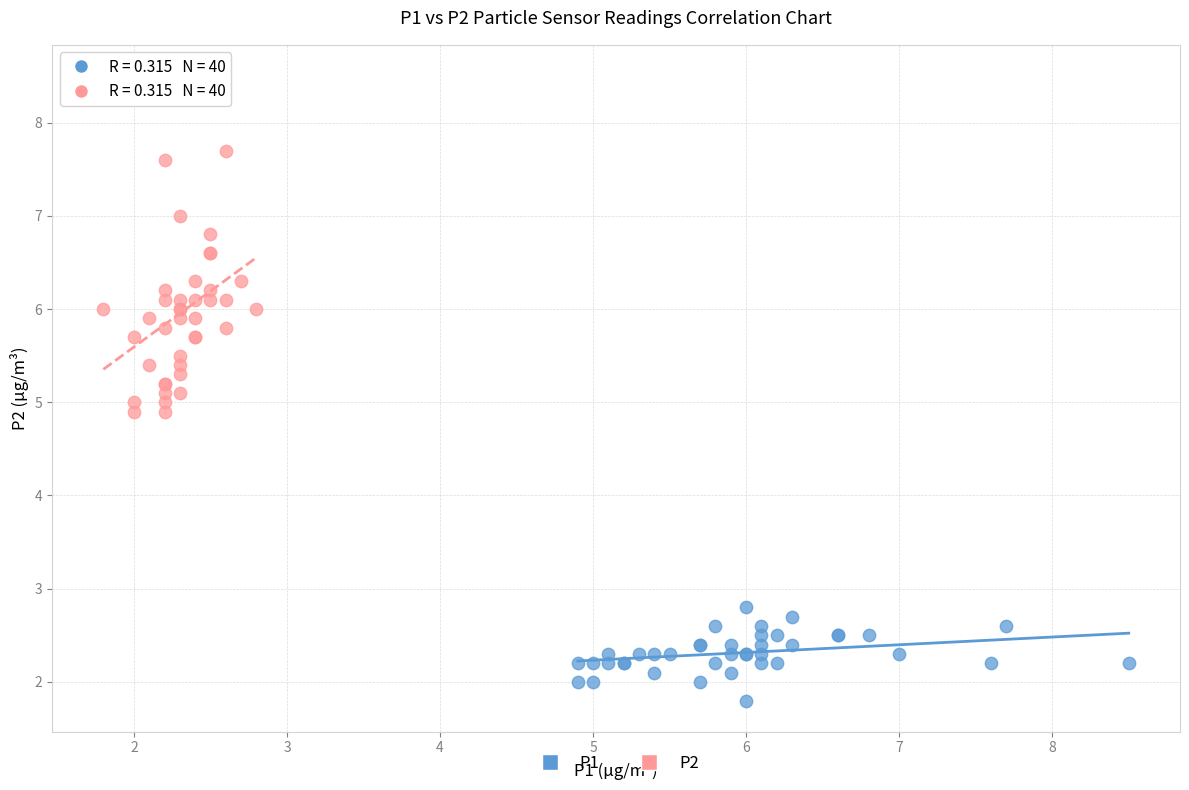

Which series has the largest Y range (max minus min)?

P2